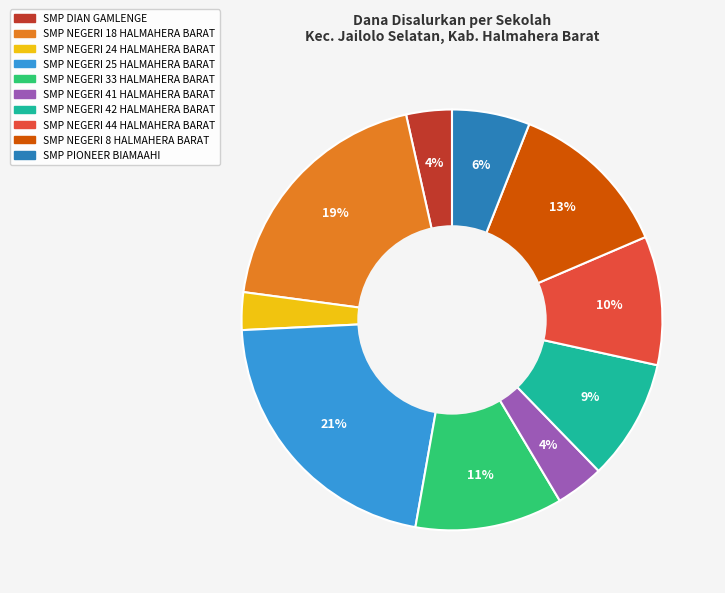

To the nearest percent, what is the difference between the SMP NEGERI 44 HALMAHERA BARAT and SMP NEGERI 24 HALMAHERA BARAT slice percentages?

7%